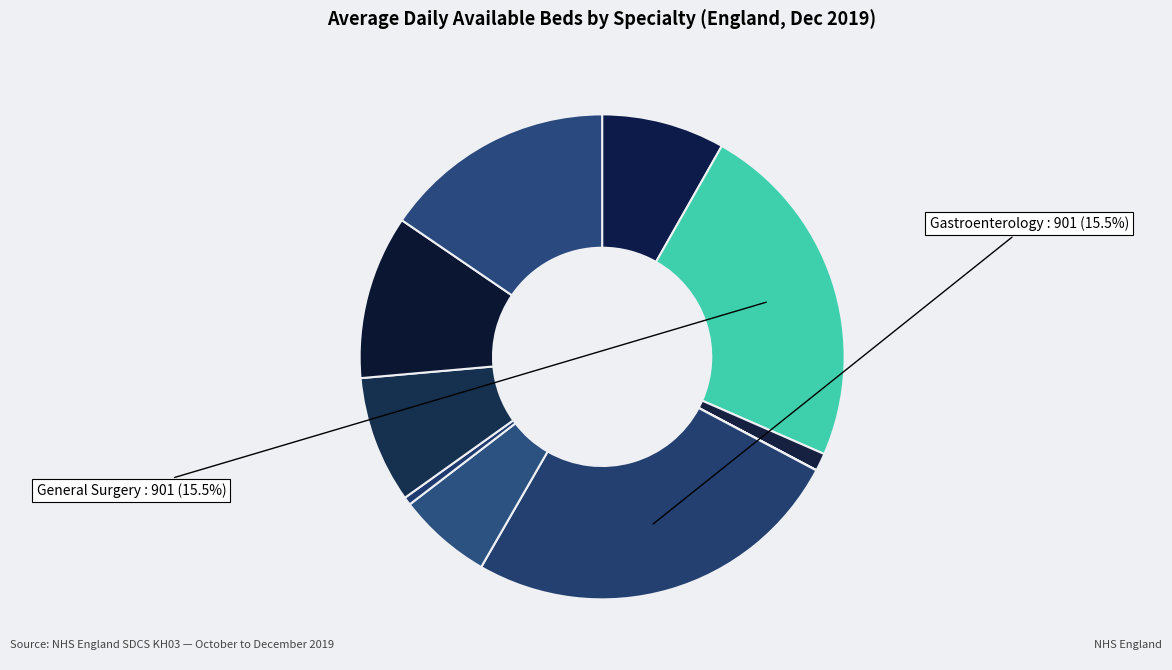

Which category has the smallest portion of the pie?

Adult Mental Illness